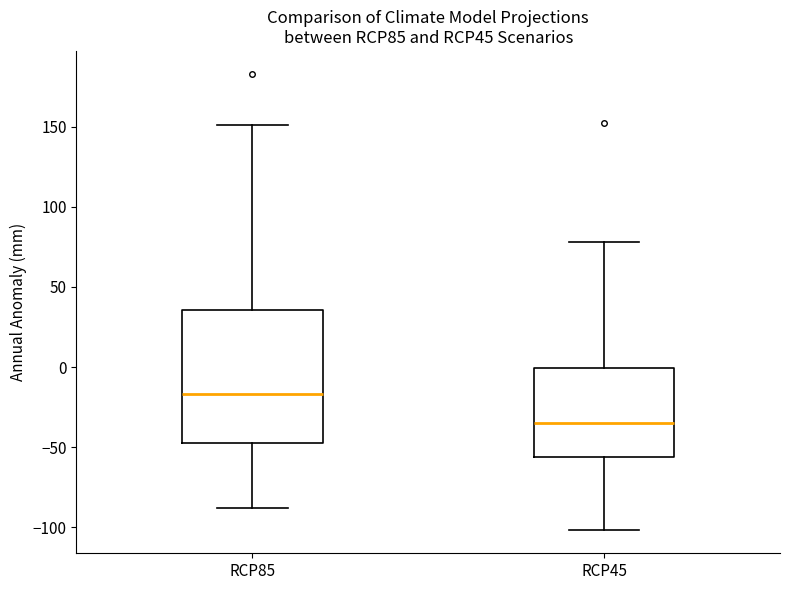

Which box's median line is the lowest?

RCP45